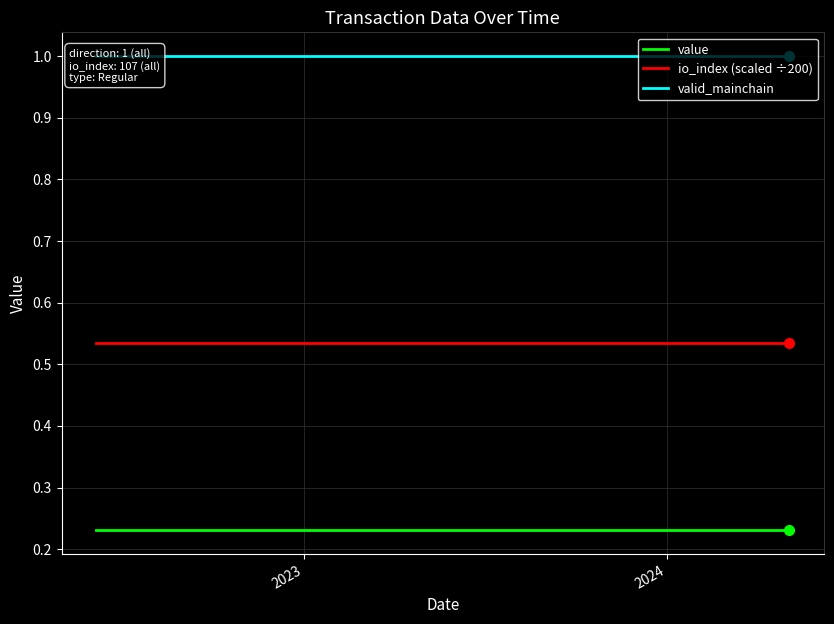

What is the value of the io_index (scaled ÷200) point at the 2nd from the left?

0.5